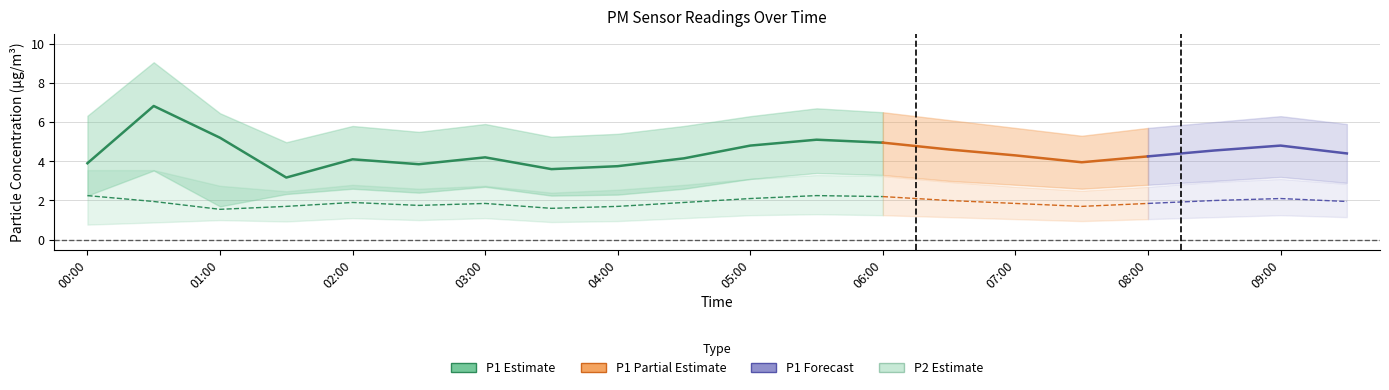

Is the value of P2 at 06:00 greater than the value of P2_upper at 09:00?

No